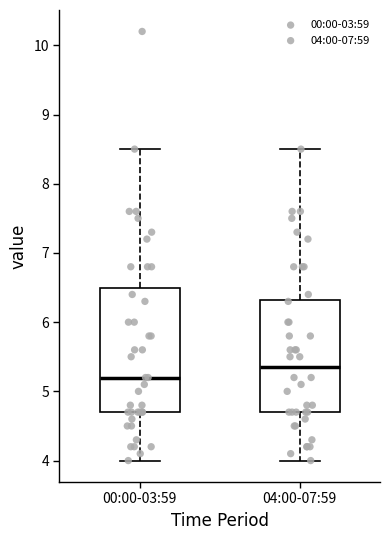

Reading left to right, read every box against the y-axis: the position of its median line, the range the box covers, and the ends of its whiskers. The values are not printed on the chart, so give them approximately, as read against the axis.

00:00-03:59: median 5.2, box 4.7 to 6.5, whiskers 4.0 to 8.5
04:00-07:59: median 5.4, box 4.7 to 6.3, whiskers 4.0 to 8.5